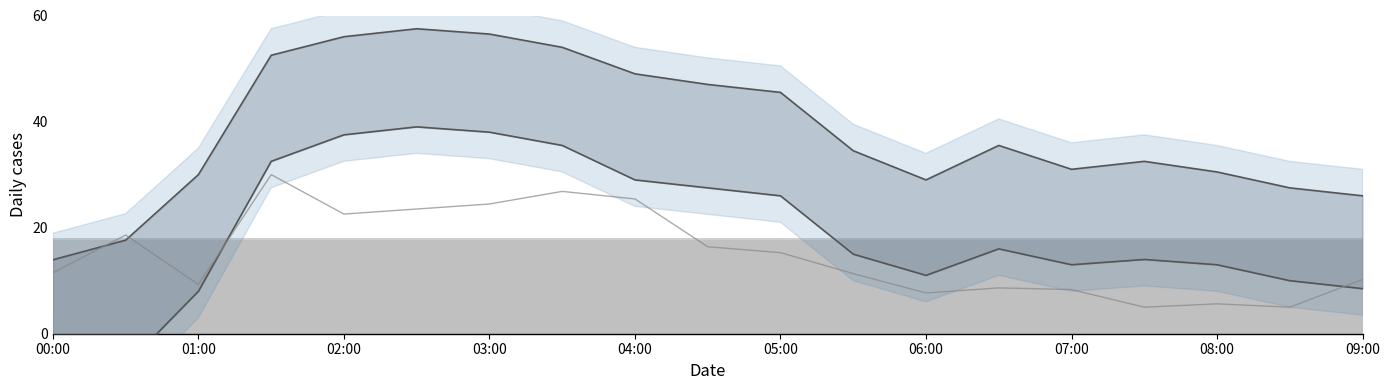

Does the chart contain stacked bars?

No